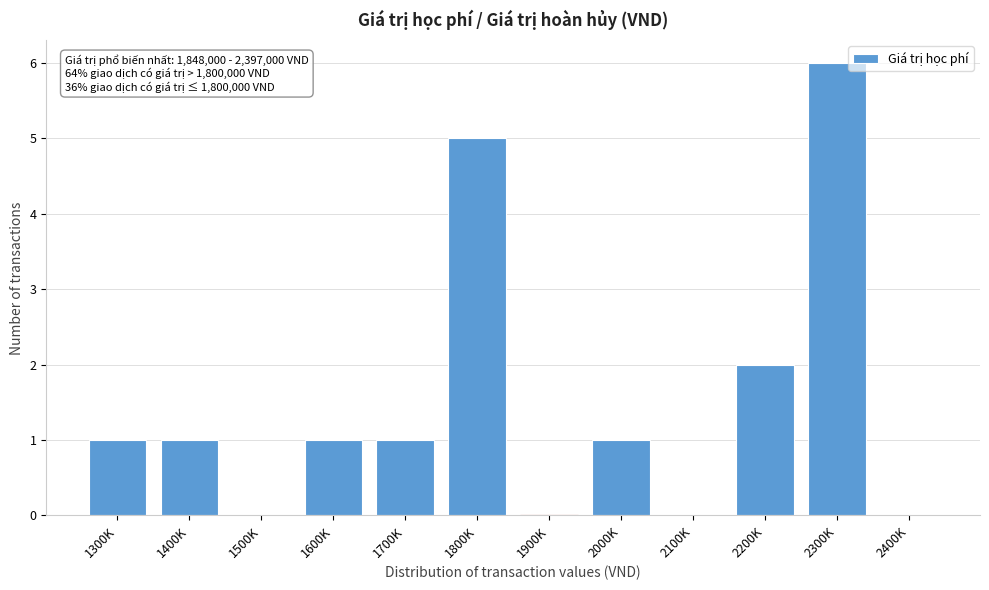

Reading left to right, transcribe all the data shown in this chart.

1300K=1	1400K=1	1500K=0	1600K=1	1700K=1	1800K=5	1900K=0	2000K=1	2100K=0	2200K=2	2300K=6	2400K=0